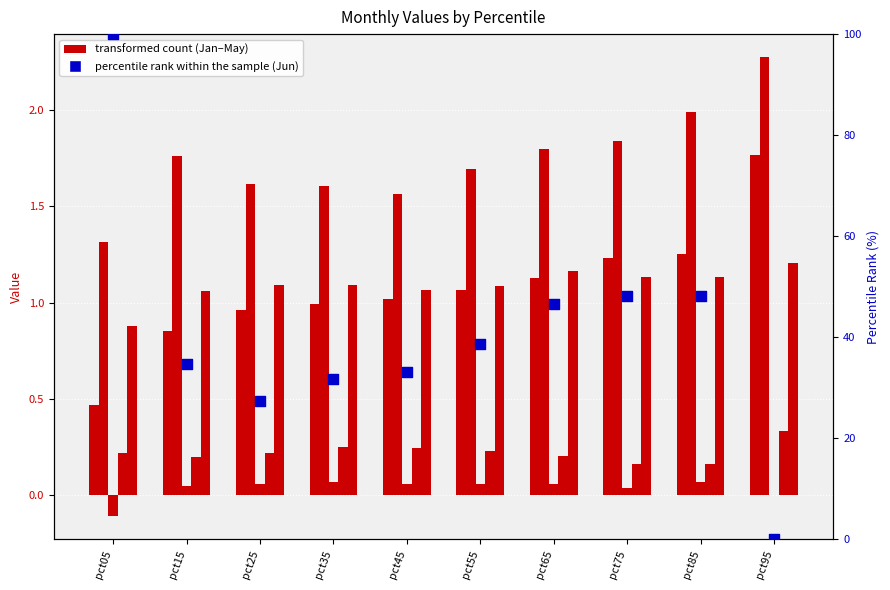

Which series reaches the minimum Y coordinate?

percentile rank within the sample